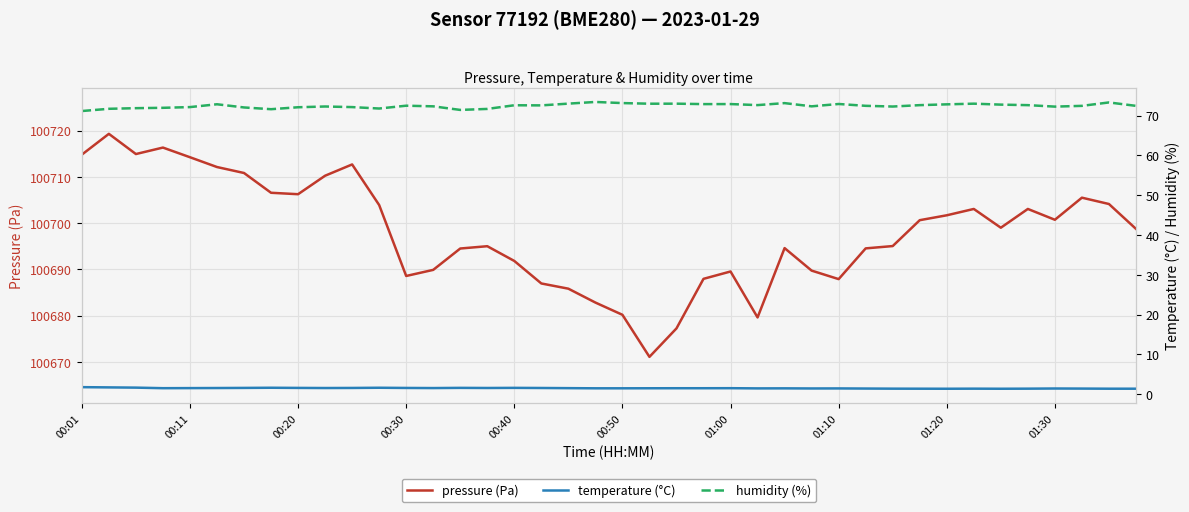

What position from the left is 34?

35